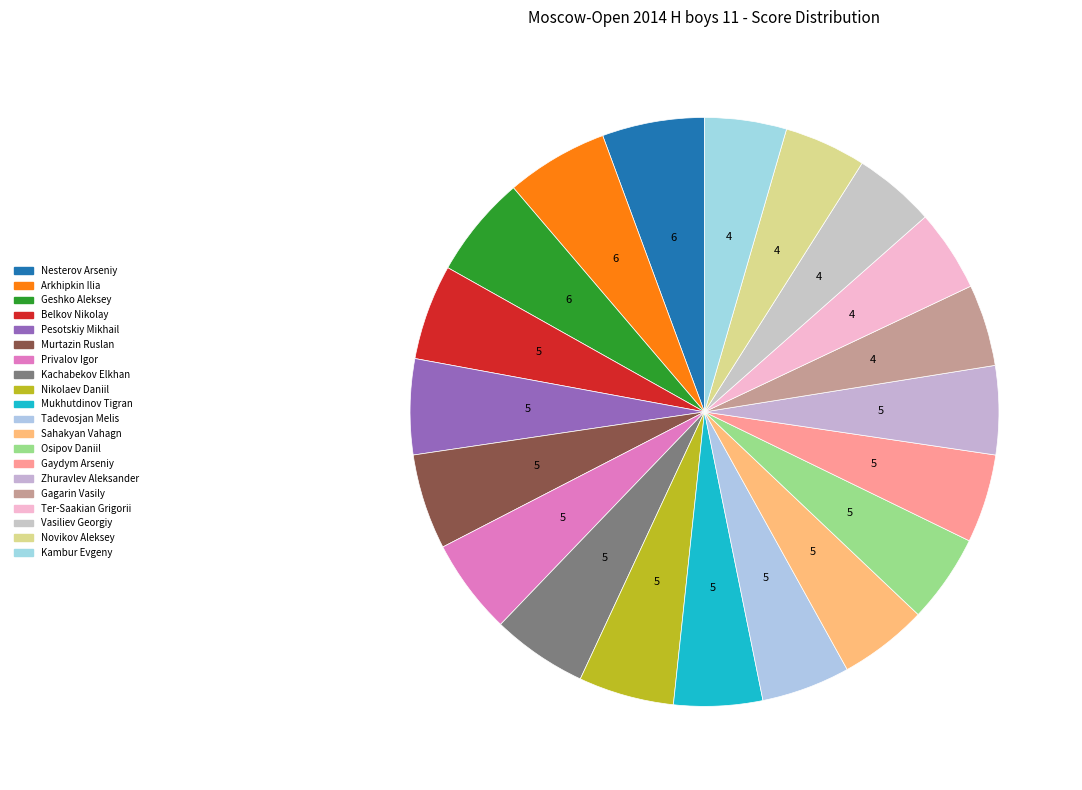

Rank the categories by value from highest to lowest.

Nesterov Arseniy, Arkhipkin Ilia, Geshko Aleksey, Belkov Nikolay, Pesotskiy Mikhail, Murtazin Ruslan, Privalov Igor, Kachabekov Elkhan, Nikolaev Daniil, Mukhutdinov Tigran, Tadevosjan Melis, Sahakyan Vahagn, Osipov Daniil, Gaydym Arseniy, Zhuravlev Aleksander, Gagarin Vasily, Ter-Saakian Grigorii, Vasiliev Georgiy, Novikov Aleksey, Kambur Evgeny